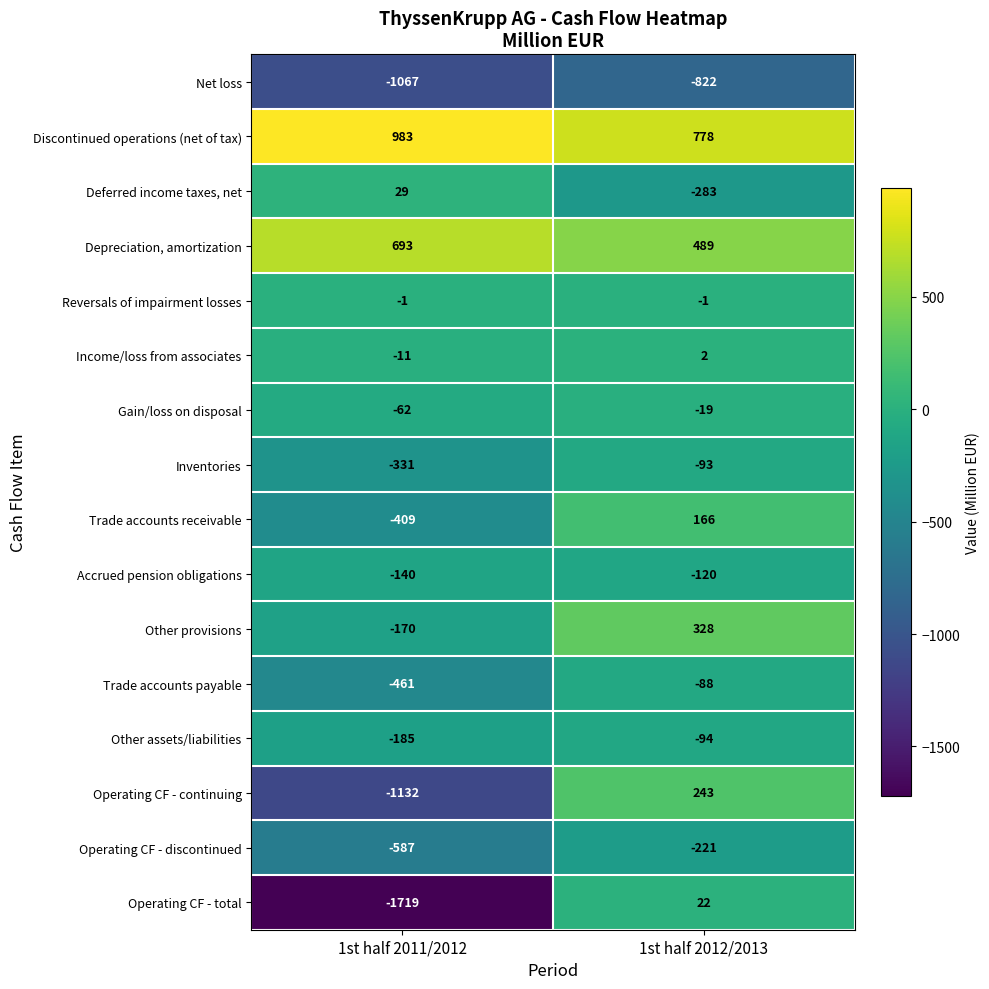

What is the total value across all series at 1st half 2011/2012?

-4570